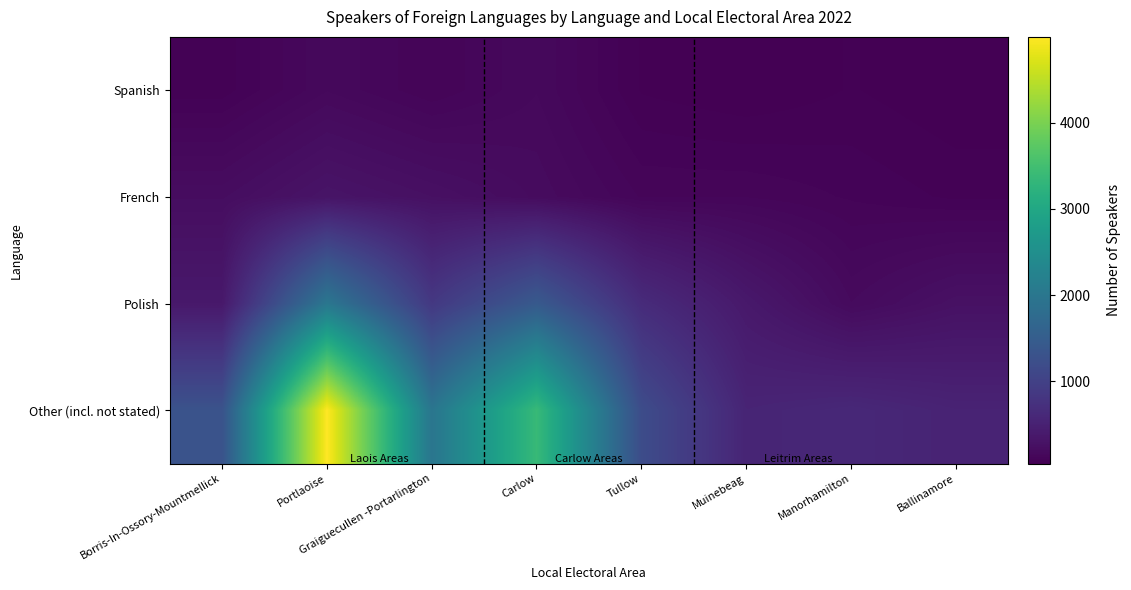

At which category is the sum across all series the highest?

Portlaoise